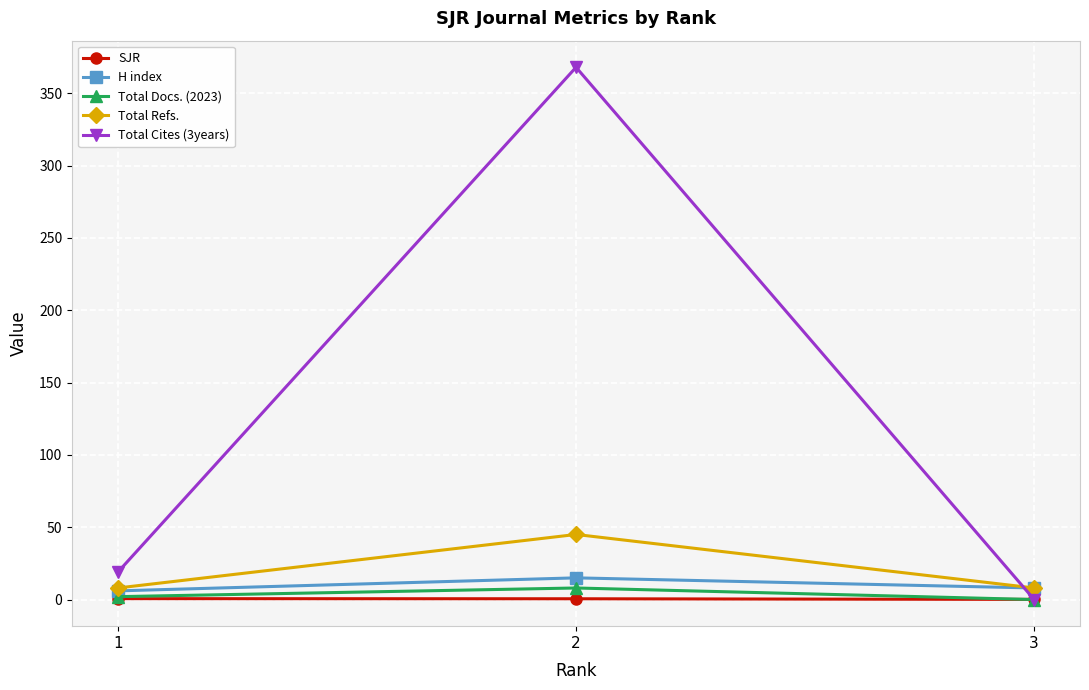

The value of Total Cites (3years) at 3 is 230.9. True or false?

False